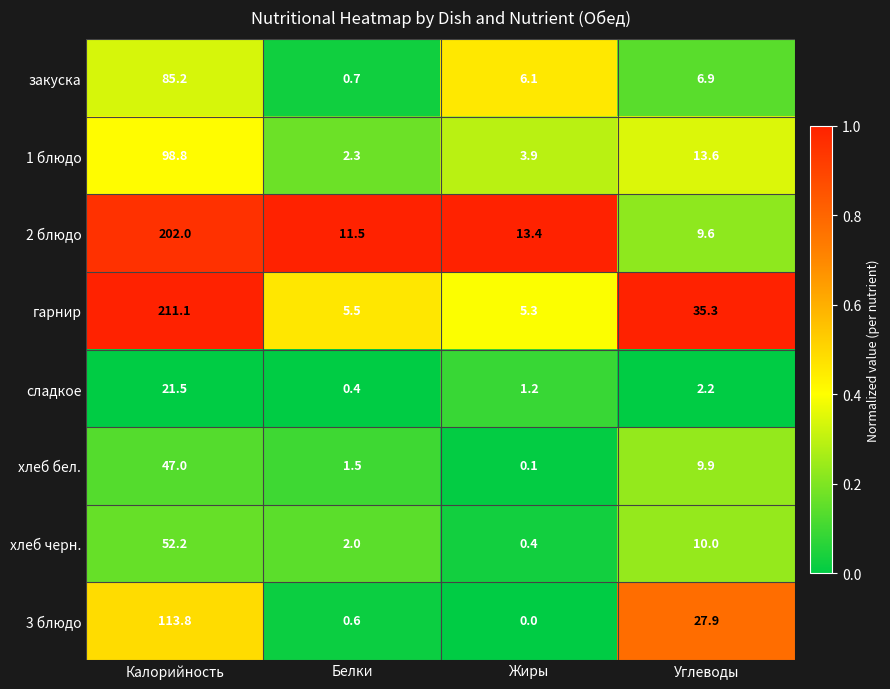

The 3 блюдо series shows 0.0 at Жиры. True or false?

True